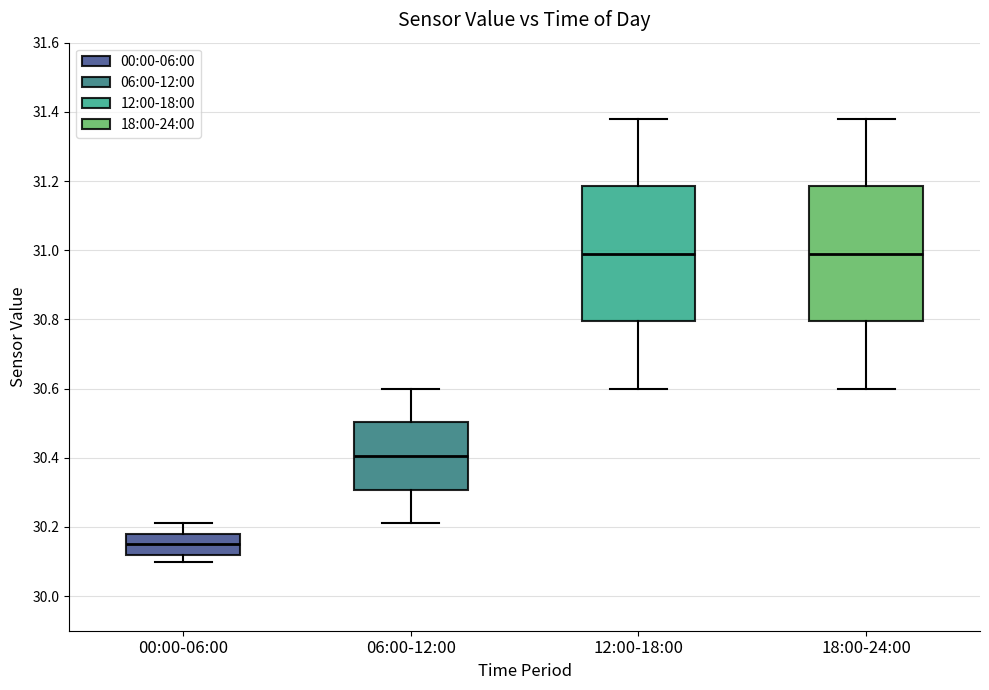

Reading left to right, transcribe this box plot: for each box, give where its median line is, the range the box spans, and where its two whiskers end, as read against the y-axis. The values are not printed on the chart, so give them approximately, as read against the axis.

00:00-06:00: median 30.16, box 30.12 to 30.18, whiskers 30.10 to 30.22
06:00-12:00: median 30.40, box 30.30 to 30.50, whiskers 30.22 to 30.60
12:00-18:00: median 31.00, box 30.80 to 31.18, whiskers 30.60 to 31.38
18:00-24:00: median 31.00, box 30.80 to 31.18, whiskers 30.60 to 31.38